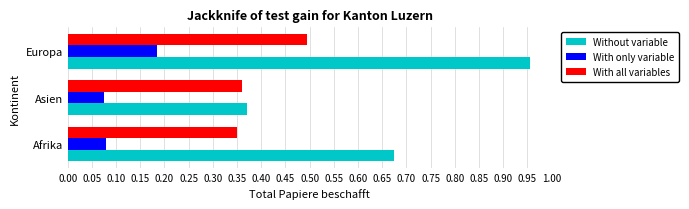

Is it true that With all variables equals 0.5 at Asien?

False